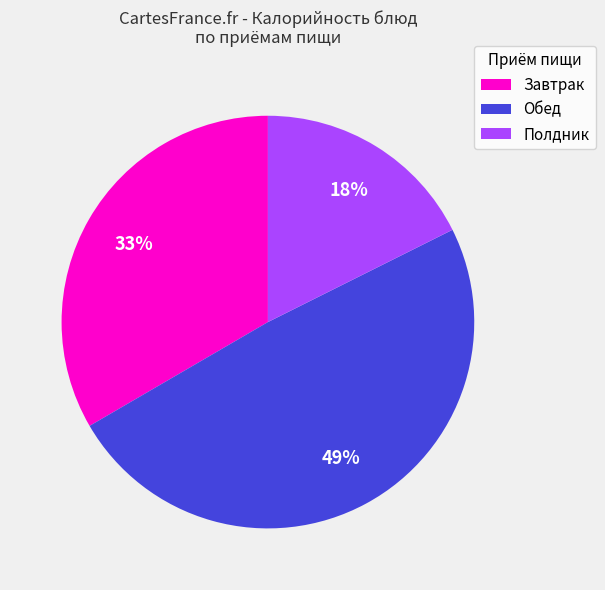

What is the smallest slice in the pie chart?

Полдник